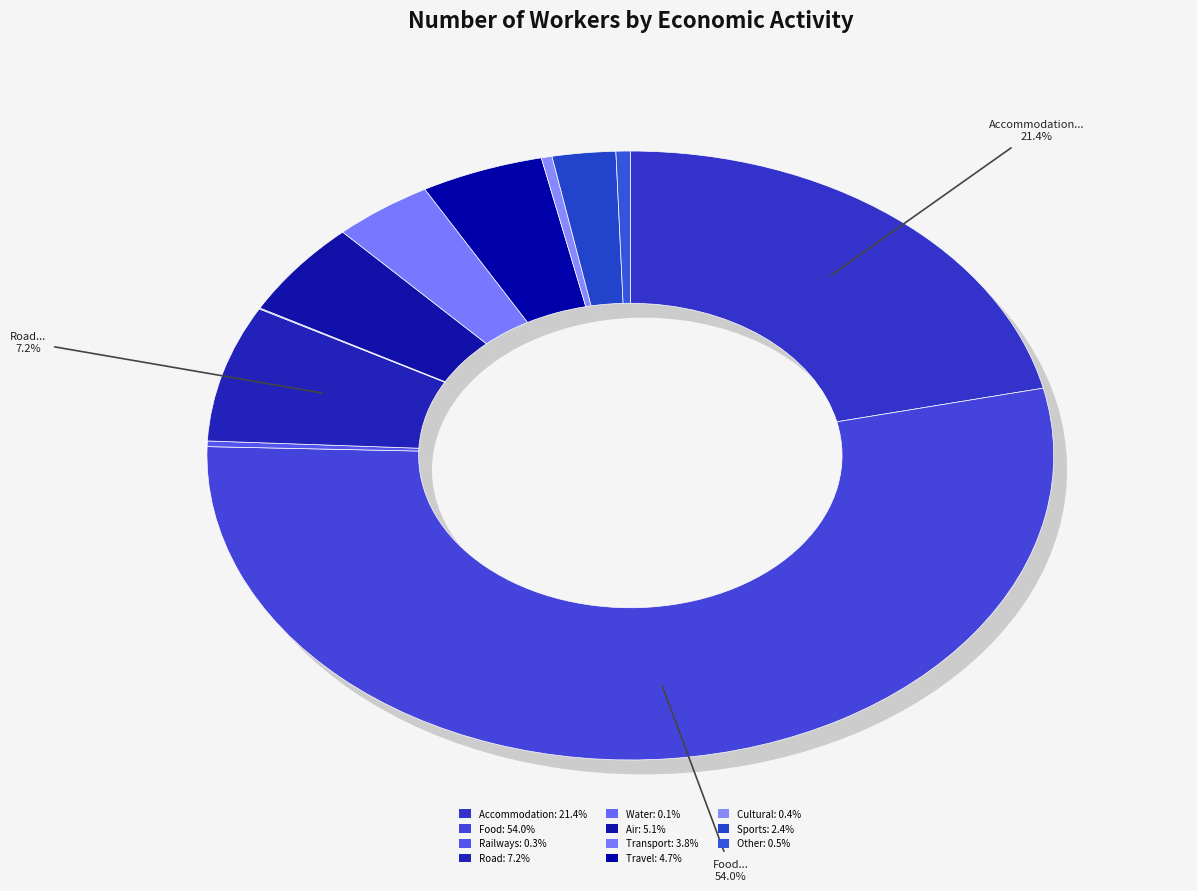

Rank the categories by value from highest to lowest.

Food and Beverage Serving Activities, Accommodation for Visitors, Road Passenger Transport, Air Passenger Transport, Travel Agencies and Reservation, Transport Equipment Rental, Sports and Recreational Activities, Other Tourism Activities, Cultural Activities, Railways Passenger Transport, Water Passenger Transport